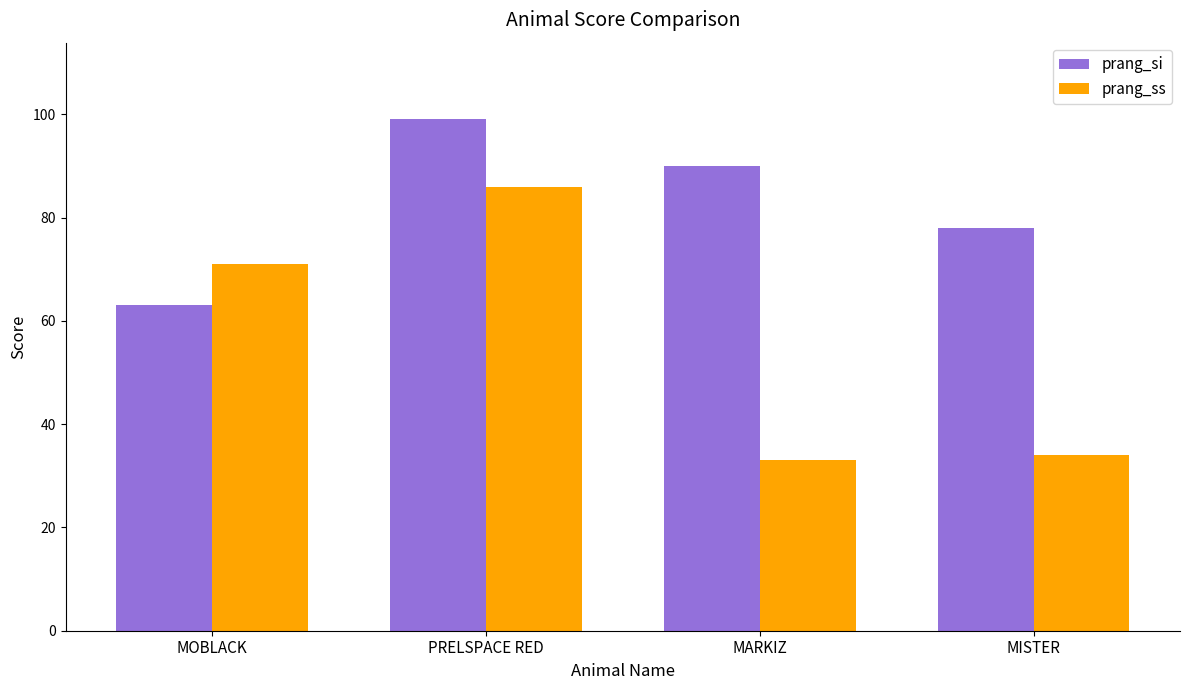

Is it true that prang_ss equals 33 at MARKIZ?

True